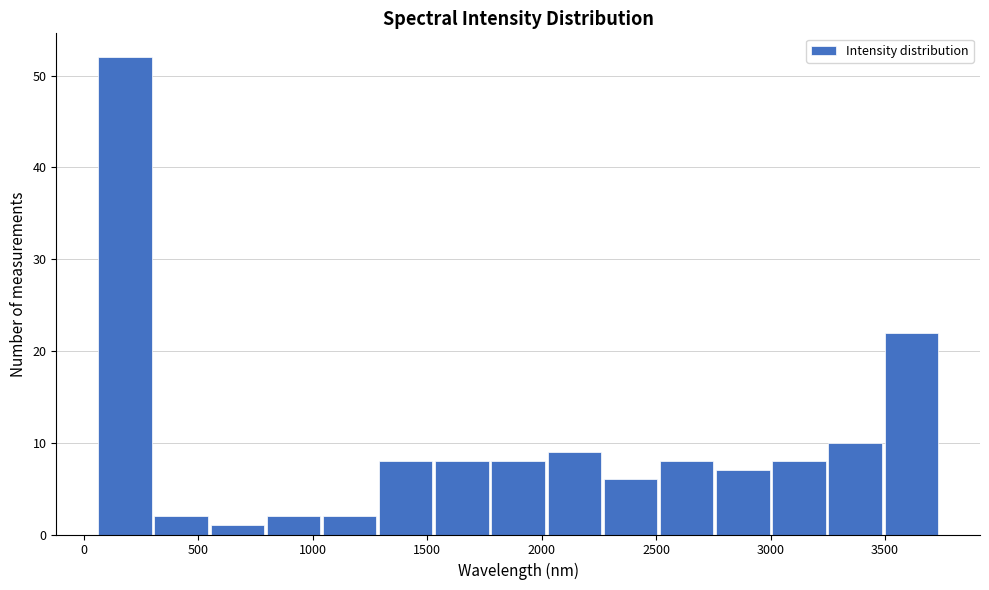

What is the height of the bar covering 2000 to 2250 on the x-axis? Neither the bar edges nor the heights are printed on the chart, so give them approximately, as read against the axes.

9